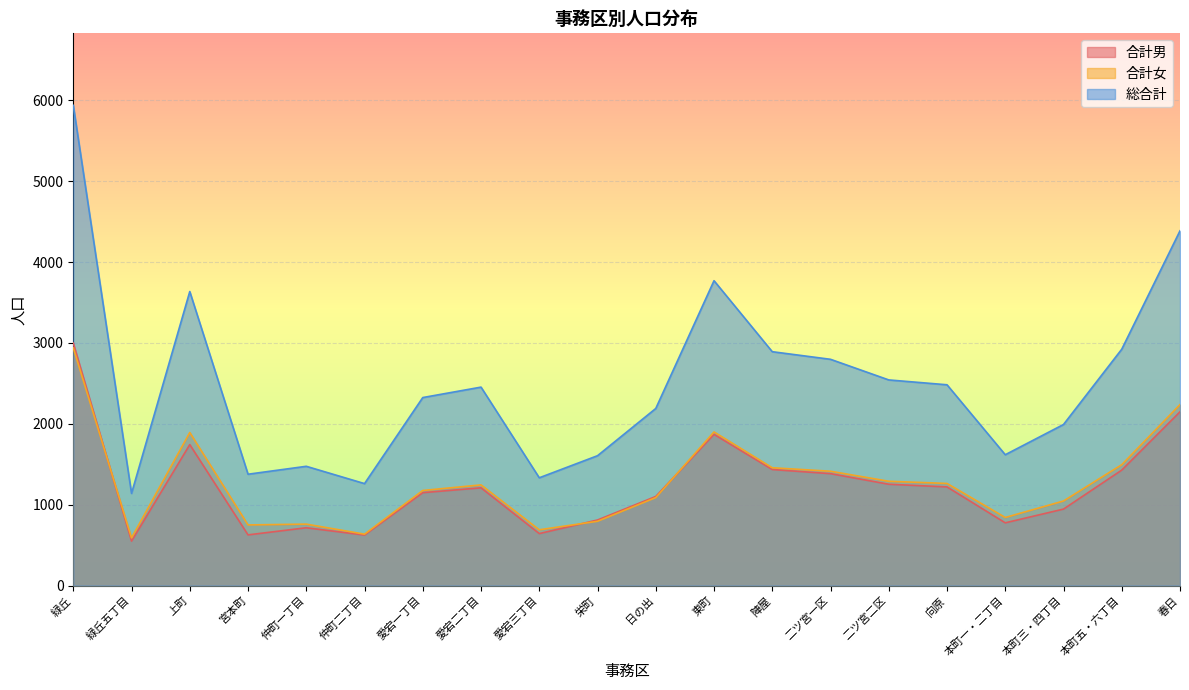

What is the value of the 合計男 point at the 19th from the left?

1428